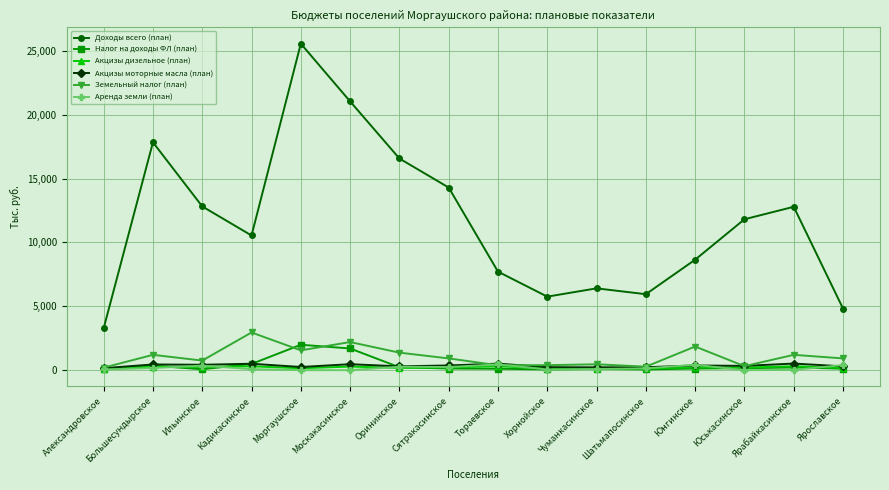

After their last crossing, which series has the higher values: Земельный налог (план) or Налог на доходы ФЛ (план)?

Земельный налог (план)